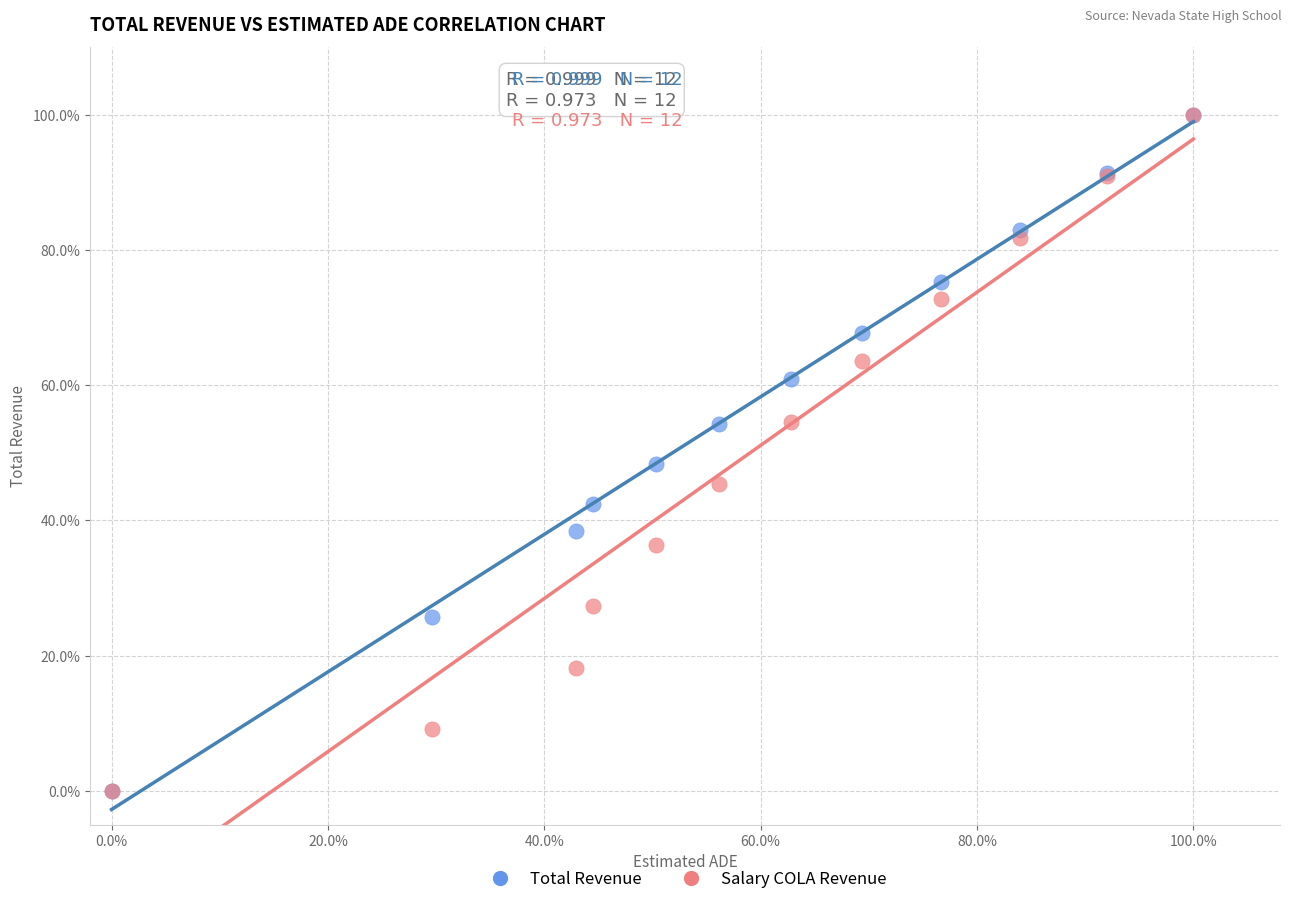

In the Total Revenue series, what Y value is closest to 50?

48.3